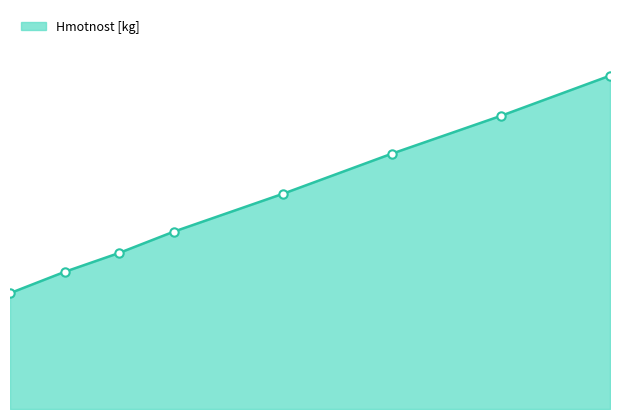

Is this an area chart (filled region under the line)?

Yes